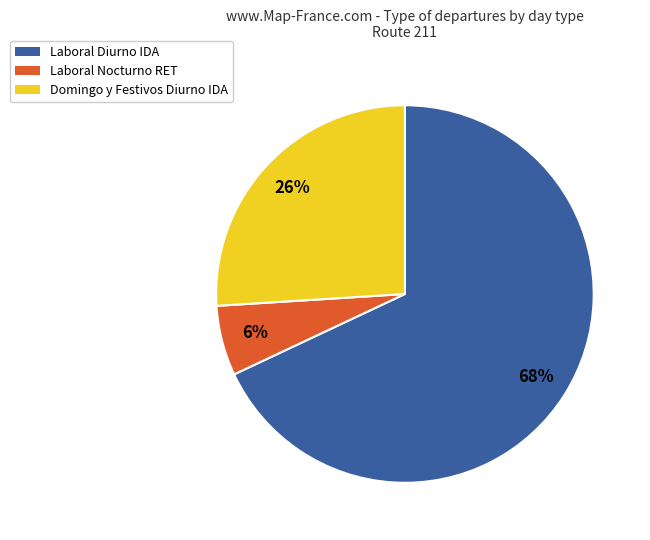

To the nearest percent, what is the difference between the largest and smallest slice percentages?

62%